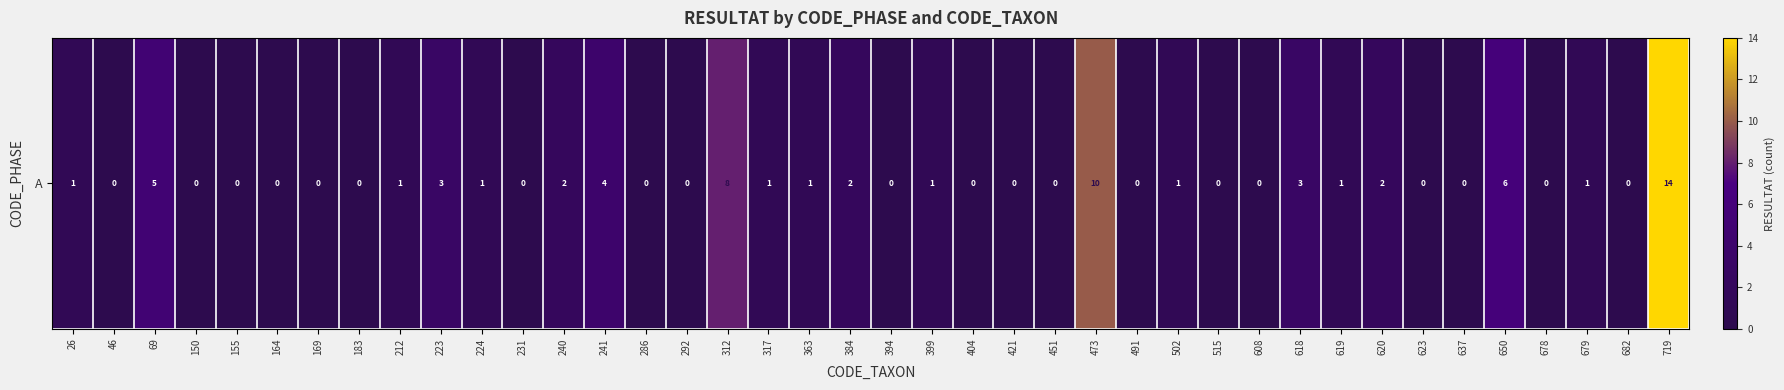

Rank the categories by value from highest to lowest.

719, 473, 312, 650, 69, 241, 223, 618, 240, 384, 620, 26, 212, 224, 317, 363, 399, 502, 619, 679, 46, 150, 155, 164, 169, 183, 231, 286, 292, 394, 404, 421, 451, 491, 515, 608, 623, 637, 678, 682